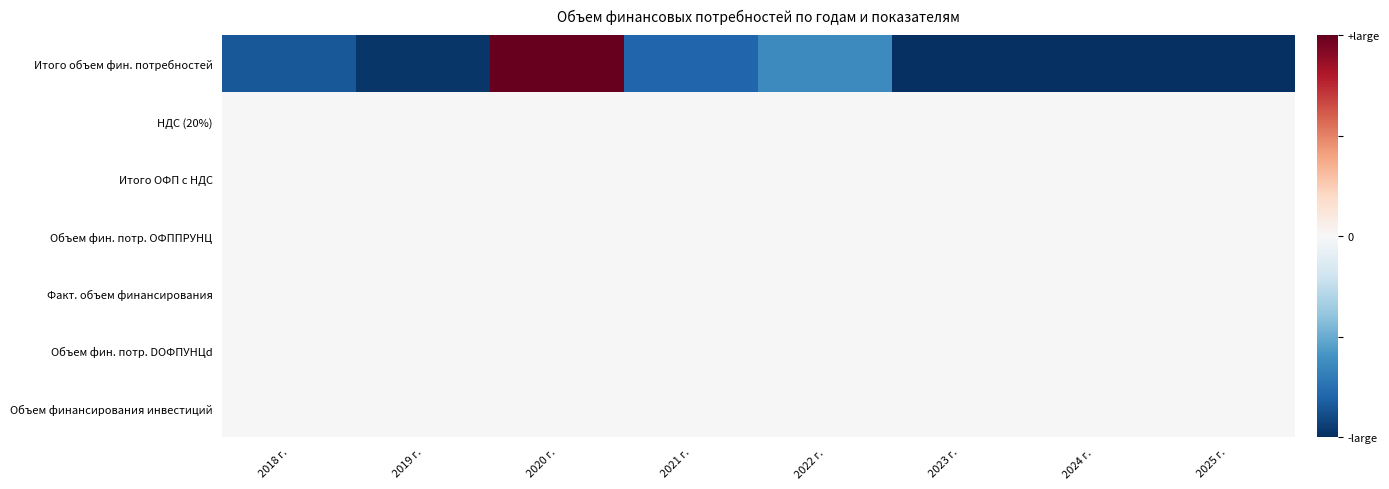

Which series has the largest range (max minus min)?

Итого объем фин. потребностей